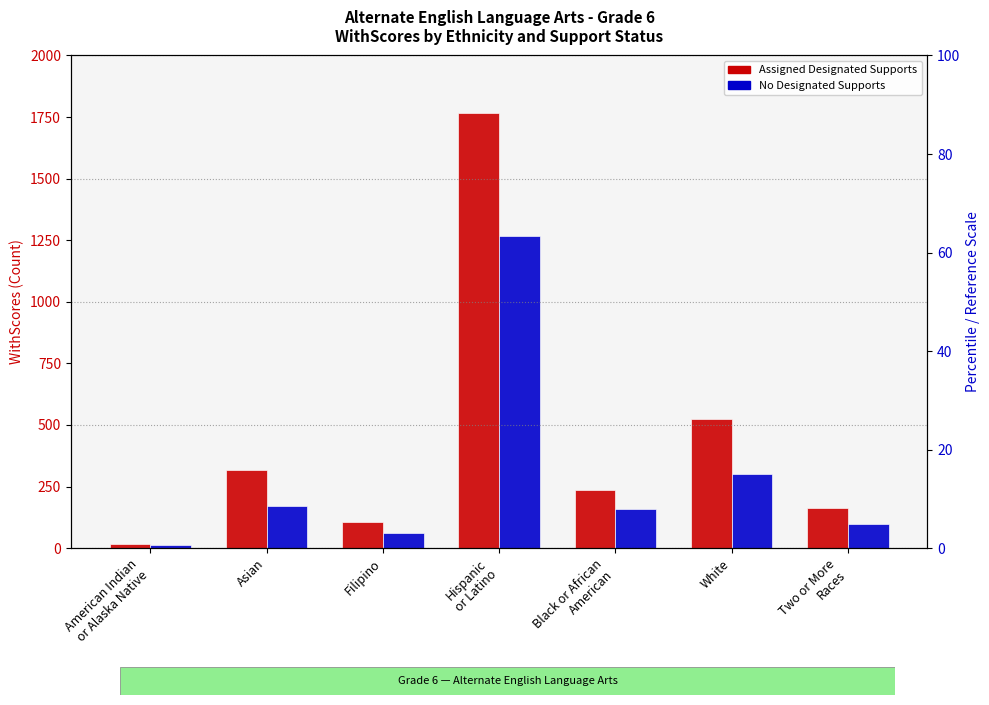

Between American Indian
or Alaska Native and Asian, which is larger?

Asian